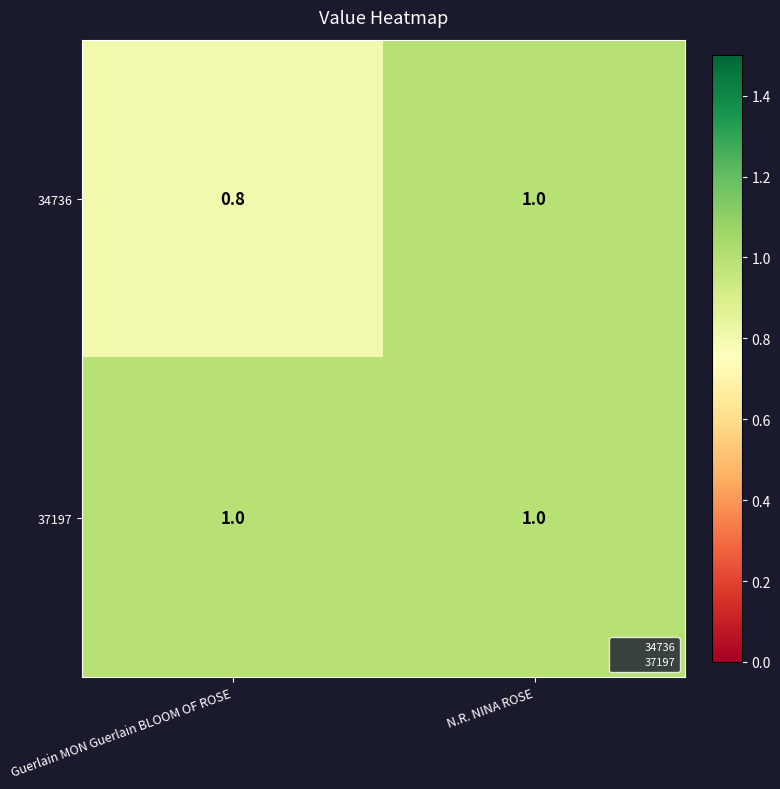

What is the total value across all series at N.R. NINA ROSE?

2.0